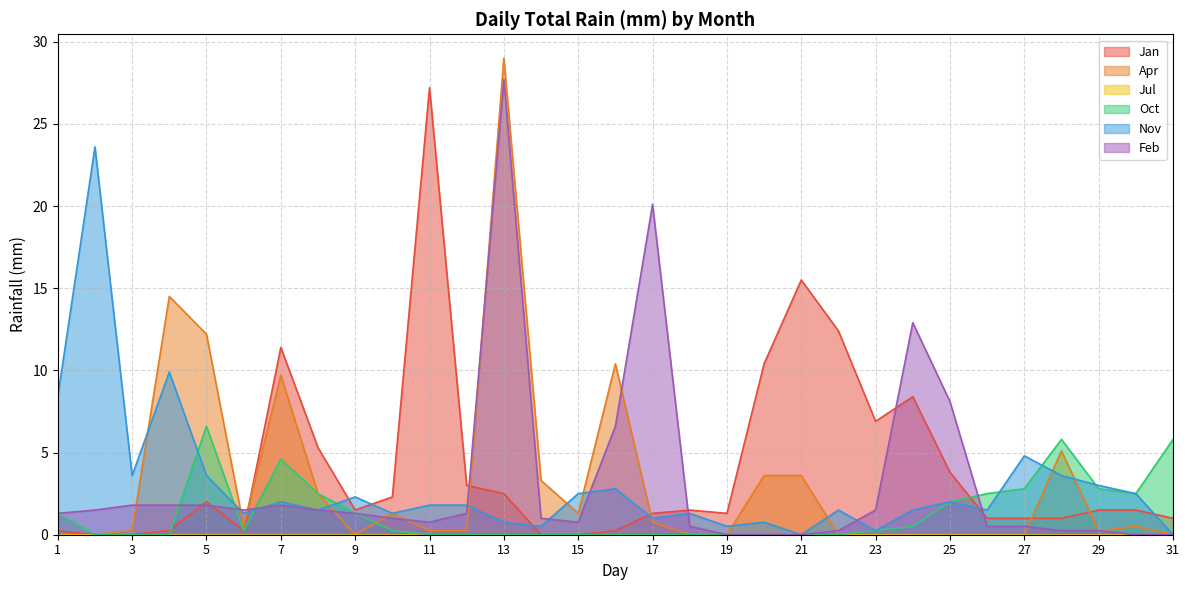

True or false: Apr has a value of -17.0 at 25.

False